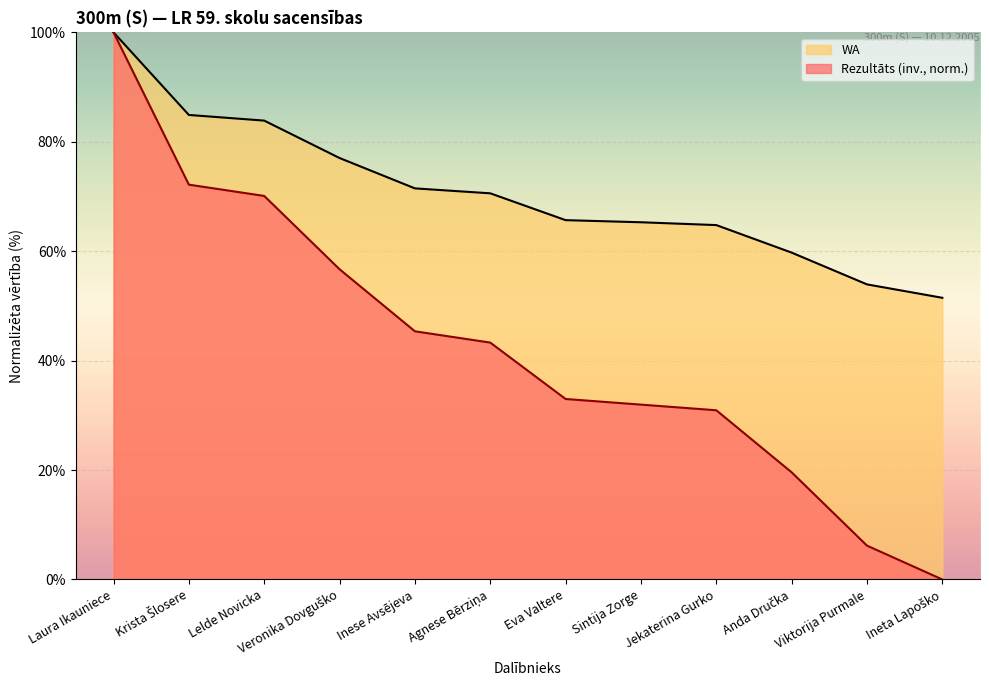

True or false: Rezultāts has a value of 118.8 at Krista Šlosere.

False